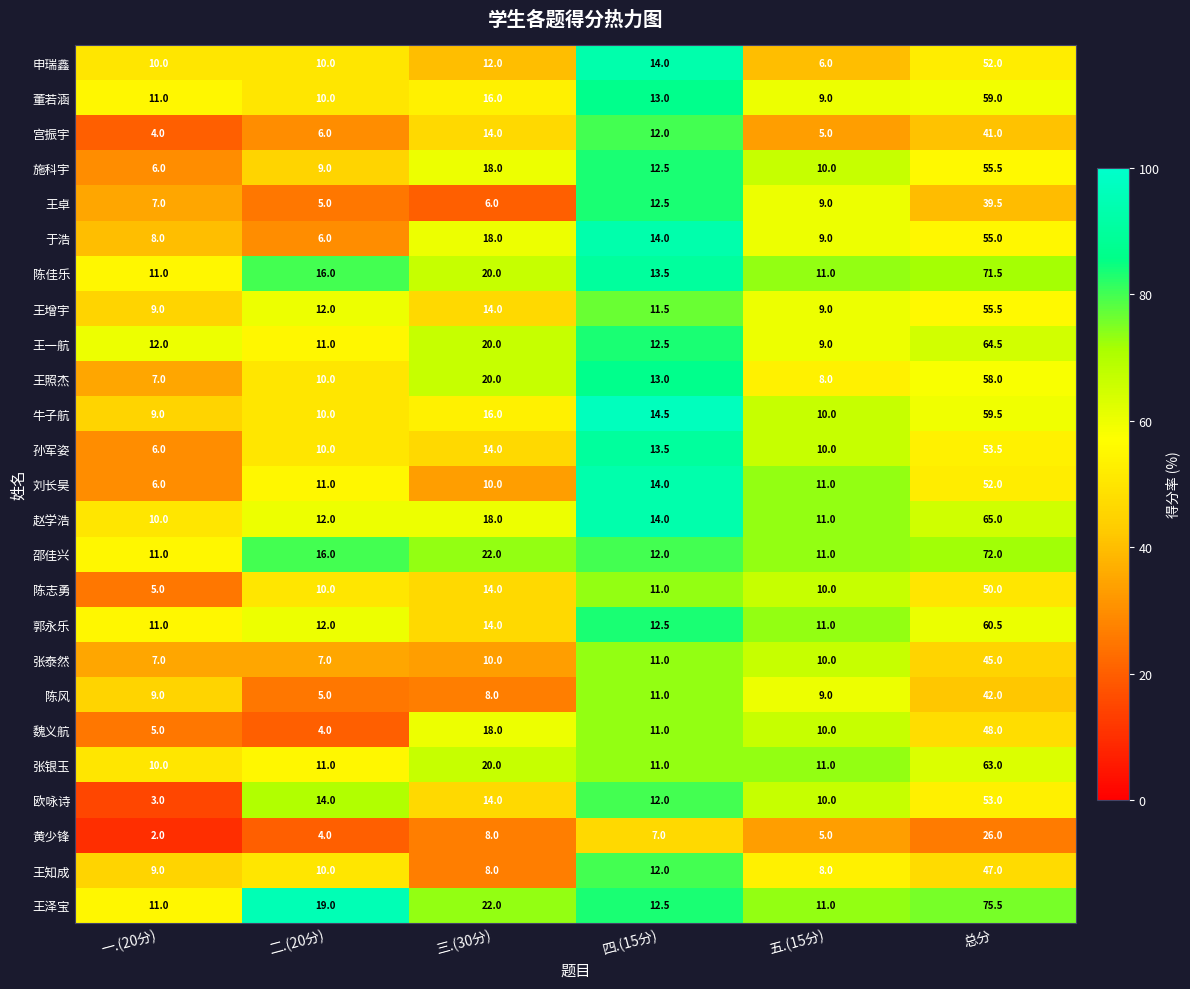

What is the difference between the maximum and minimum values in the 陈志勇 series?

45.0